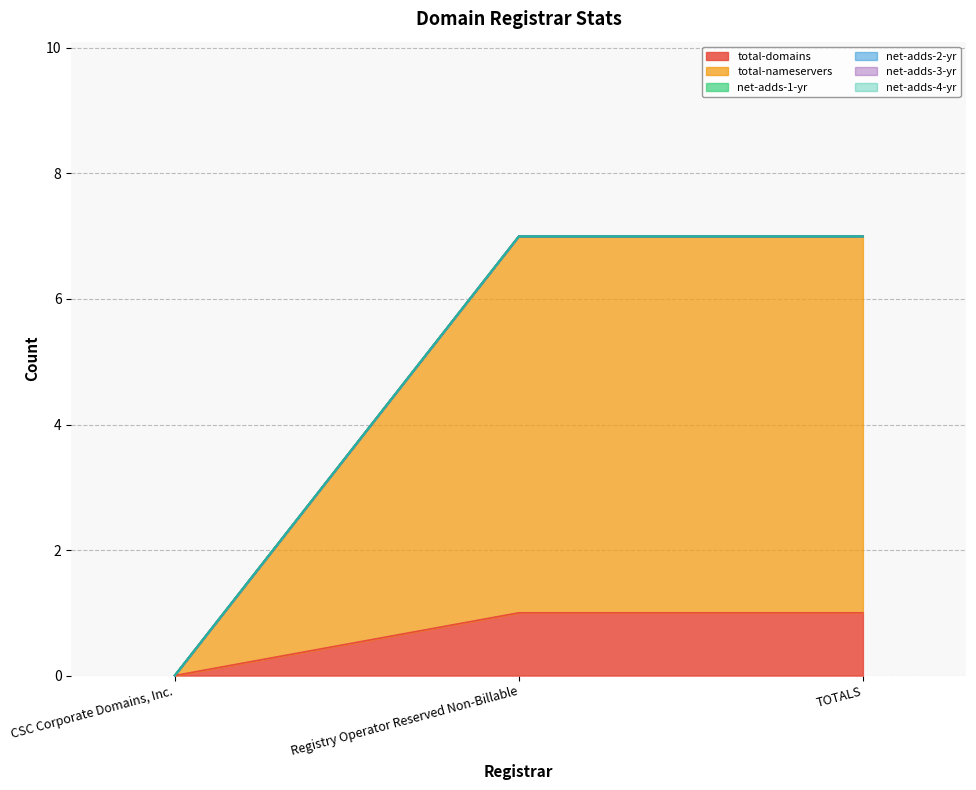

What position from the left is CSC Corporate Domains, Inc.?

1